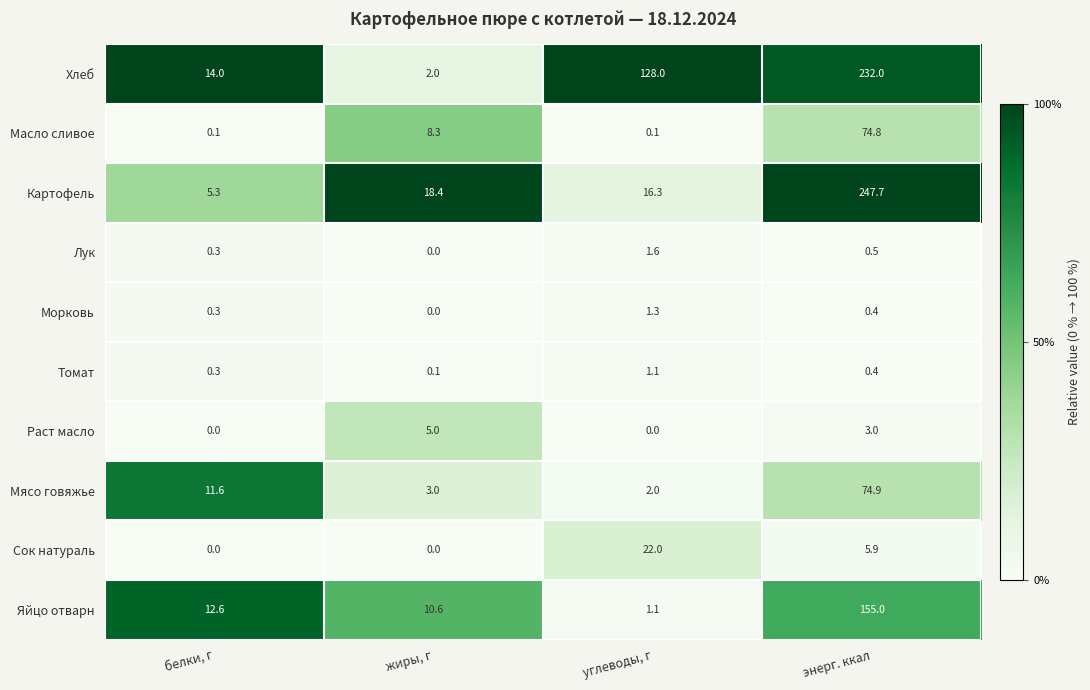

The Яйцо отварн series shows 6.5 at белки, г. True or false?

False